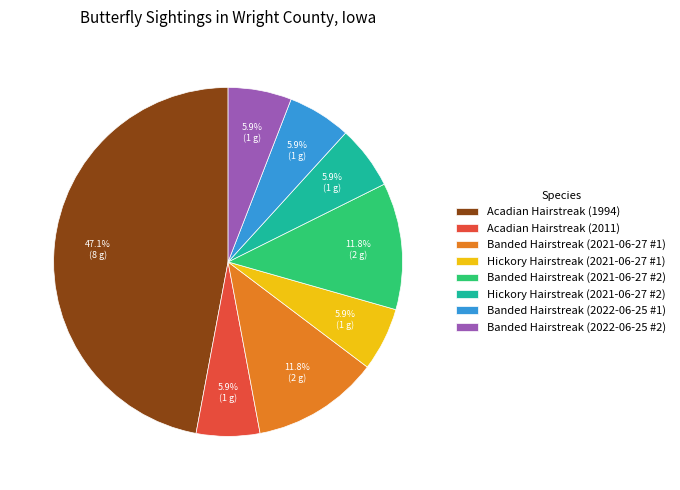

Does Hickory Hairstreak (2021-06-27 #1) represent more than half of the total?

No